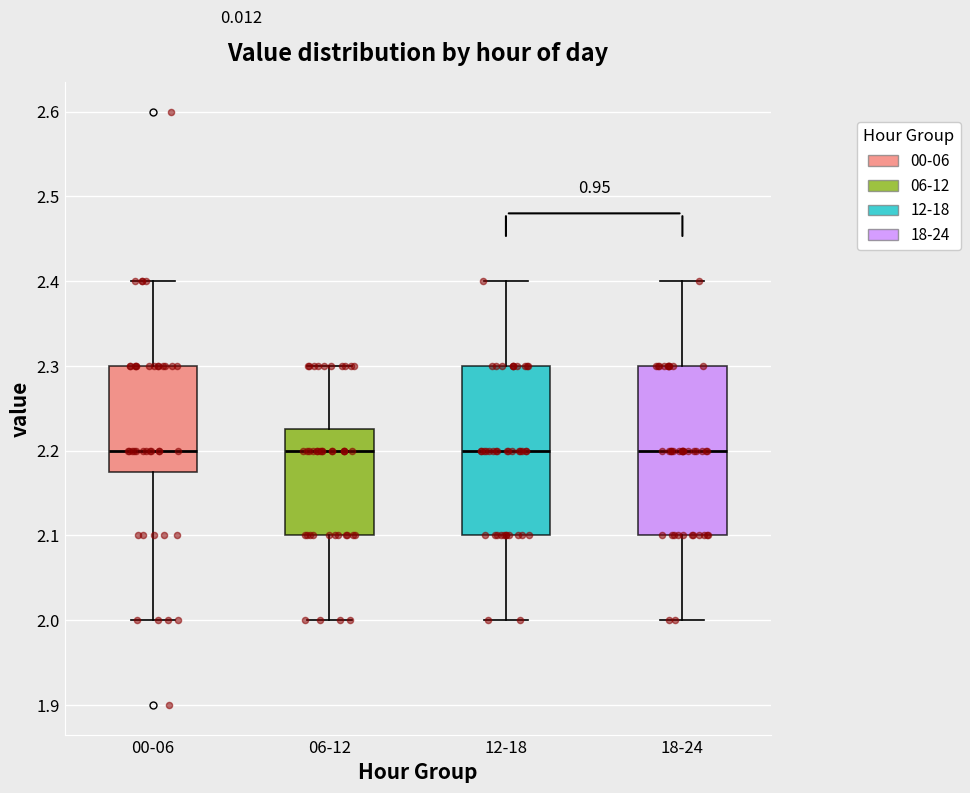

Reading left to right, read every box against the y-axis: the position of its median line, the range the box covers, and the ends of its whiskers. The values are not printed on the chart, so give them approximately, as read against the axis.

00-06: median 2.20, box 2.18 to 2.30, whiskers 2.00 to 2.40
06-12: median 2.20, box 2.10 to 2.23, whiskers 2.00 to 2.30
12-18: median 2.20, box 2.10 to 2.30, whiskers 2.00 to 2.40
18-24: median 2.20, box 2.10 to 2.30, whiskers 2.00 to 2.40